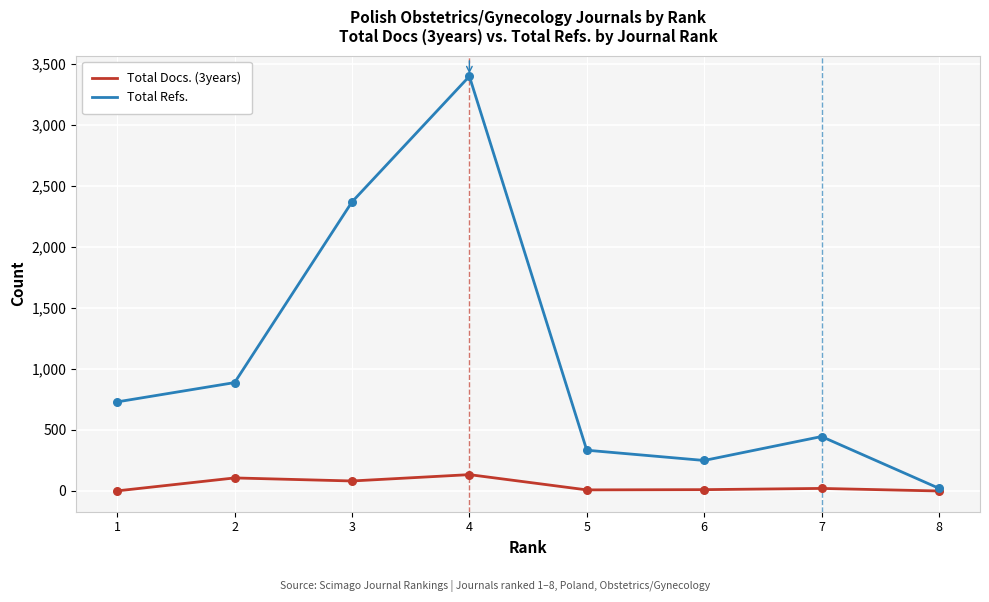

What is the total value across all series at 8?

22